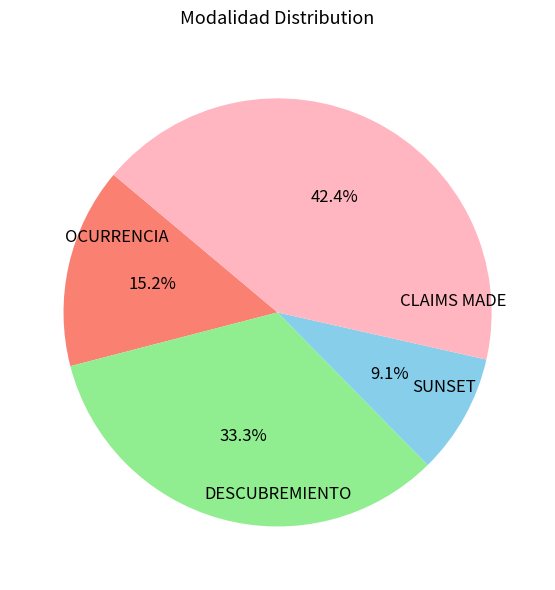

How many segments does this pie chart have?

4